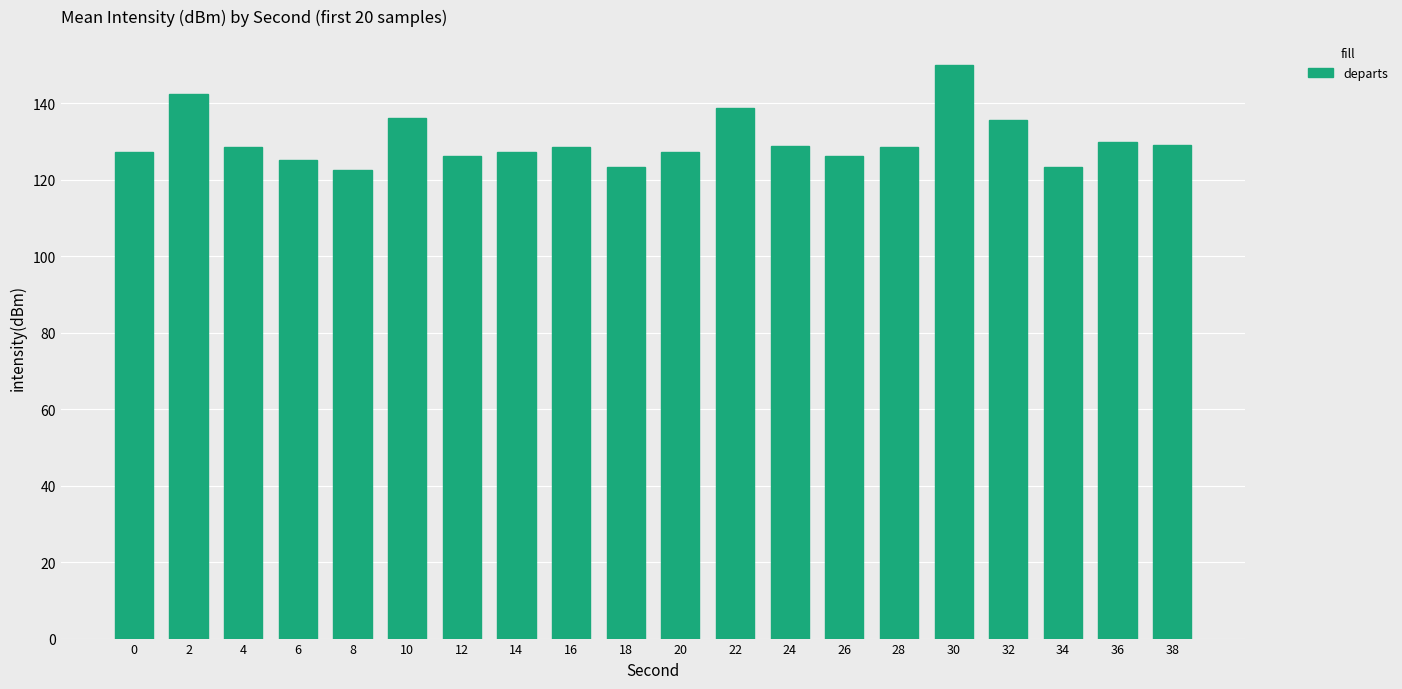

What is the sum of all values?

2605.2